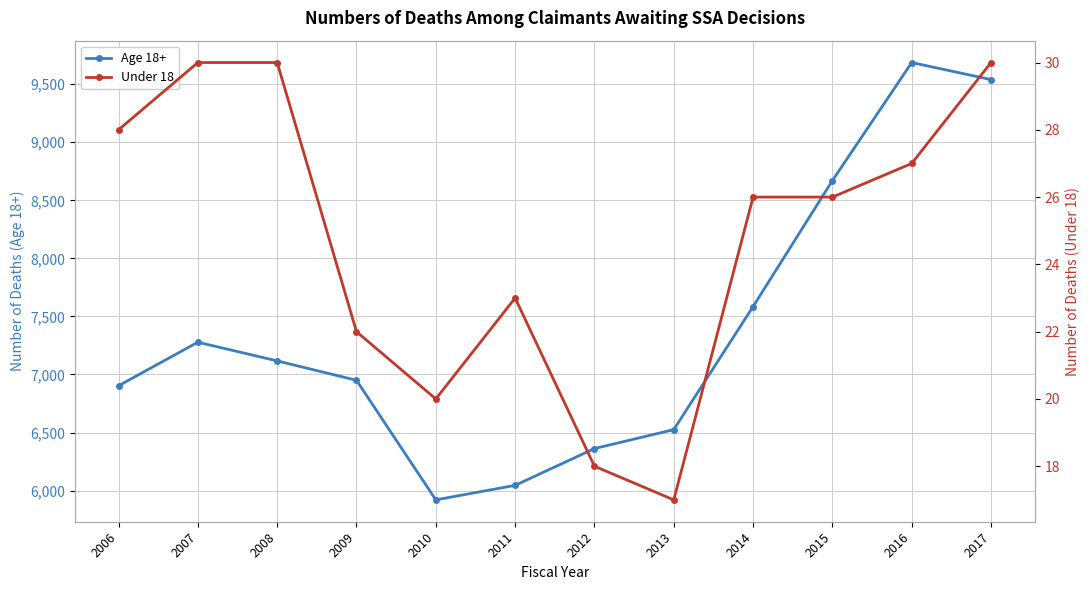

The Under 18 series shows 20 at 2010. True or false?

True